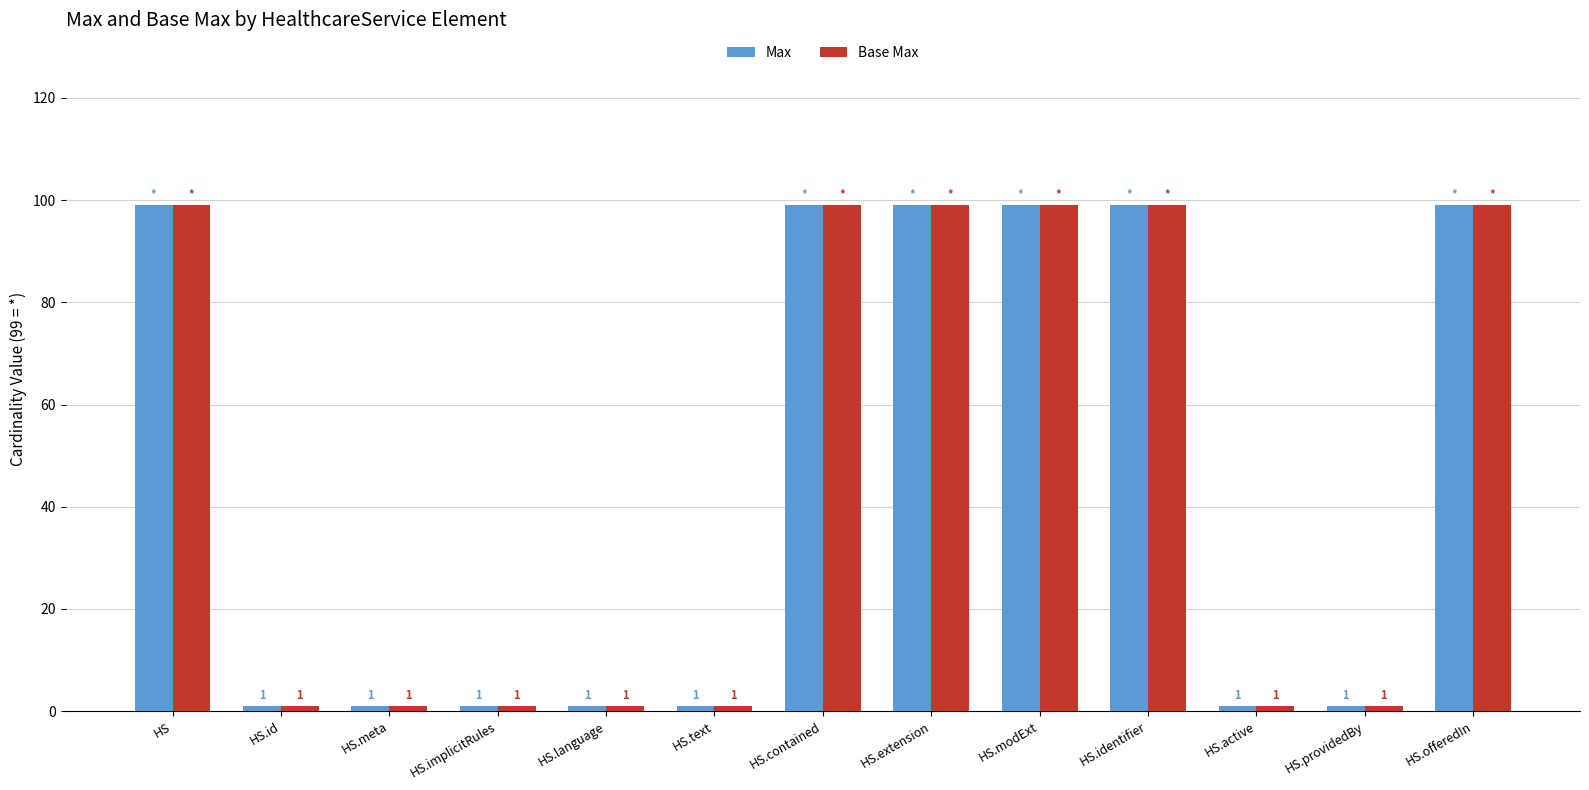

How many bars are there in total?

26